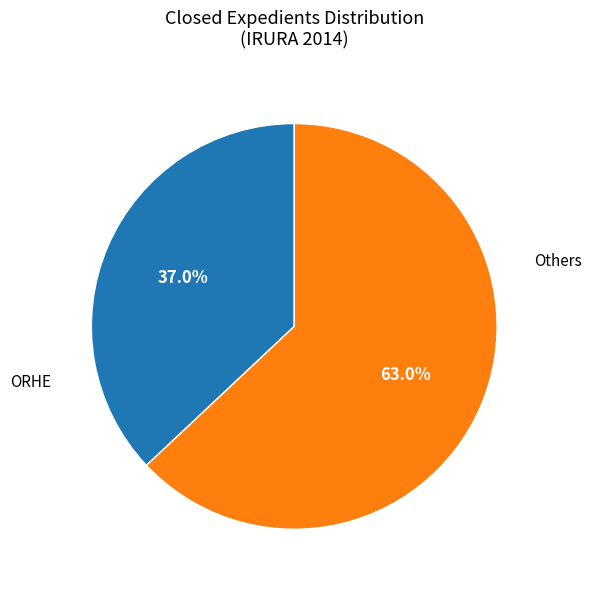

Does any single category account for the majority?

Yes